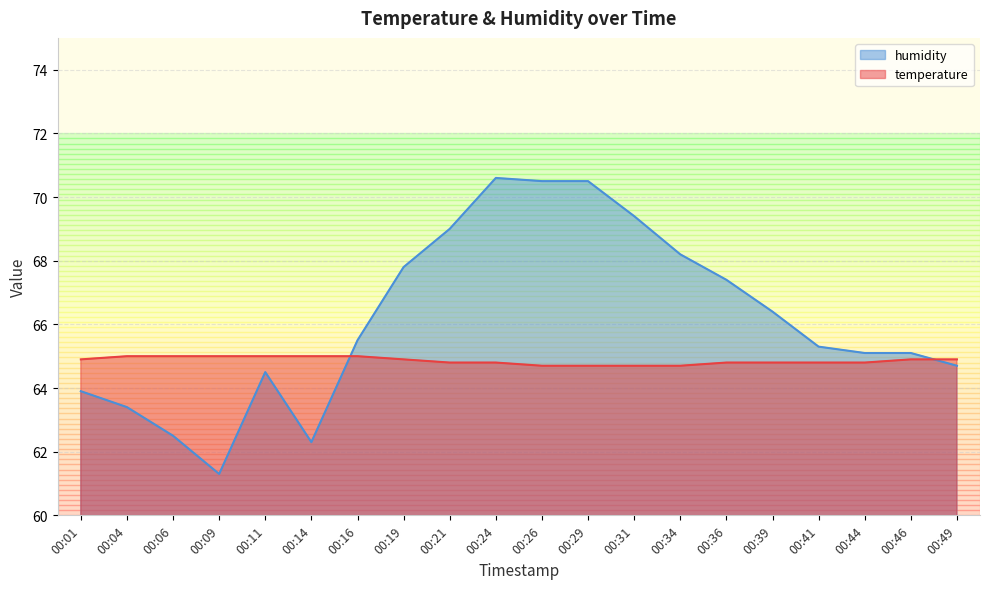

Which has a higher value, 00:49 or 00:11?

00:11